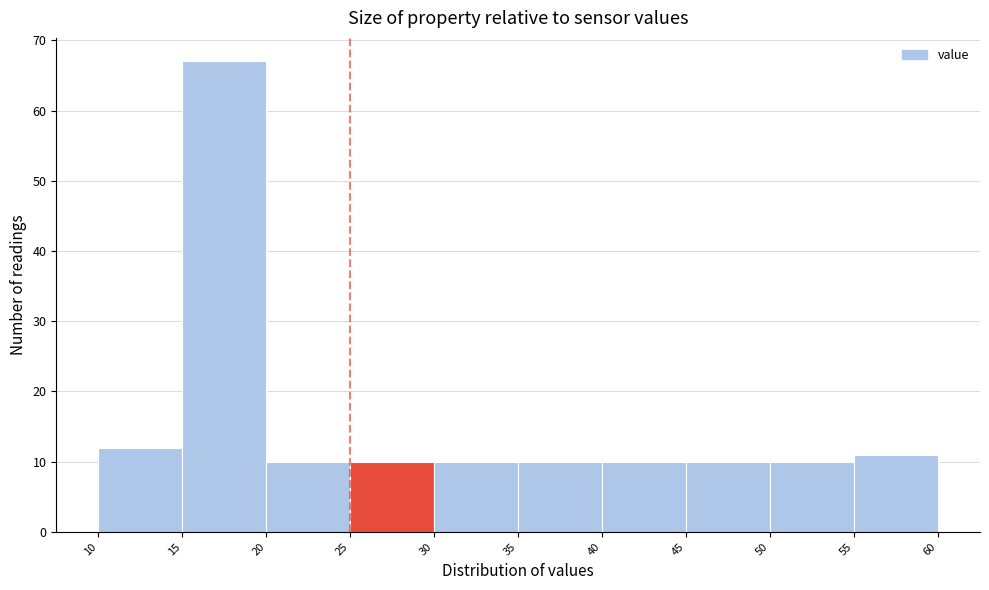

Over which range of the x-axis is the bar tallest?

15 to 20